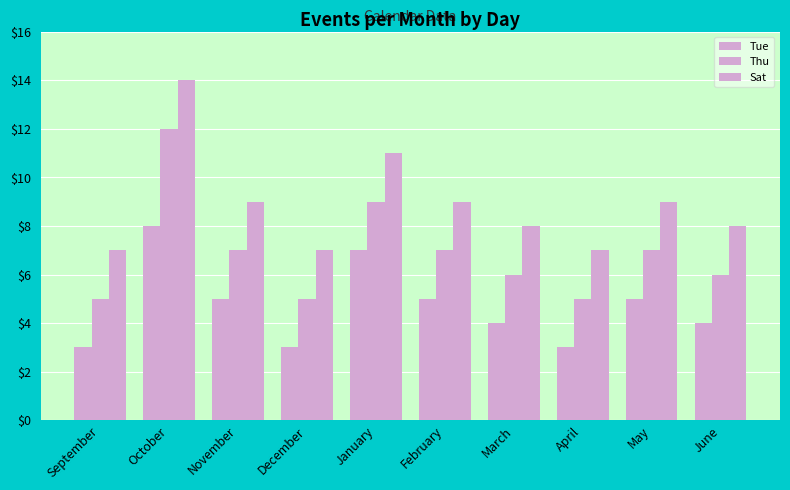

Which has a higher value, November or January?

January